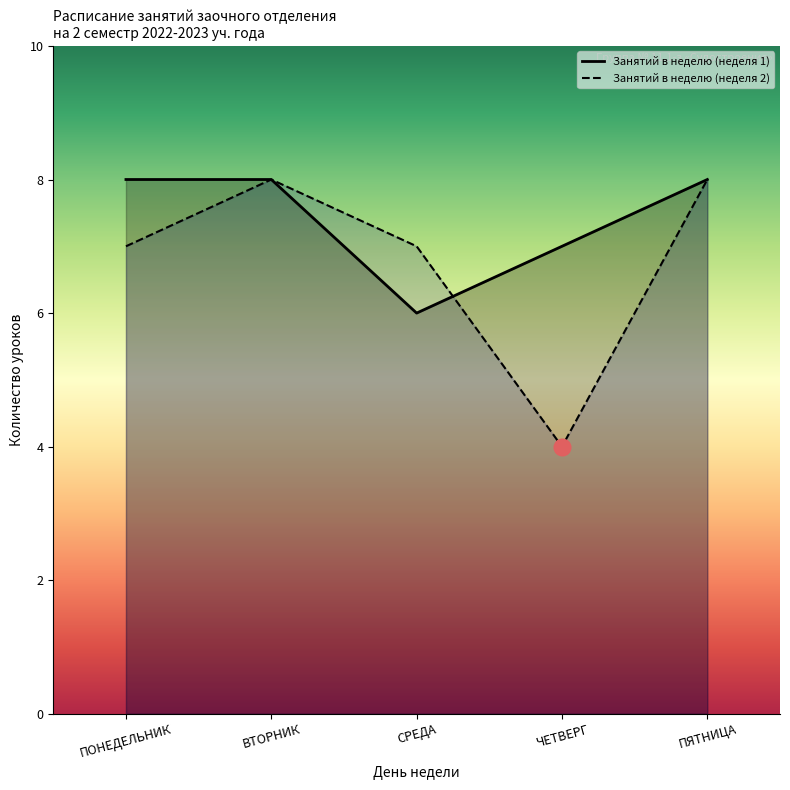

What are all the series names shown in the legend?

Занятий в неделю (неделя 1), Занятий в неделю (неделя 2)